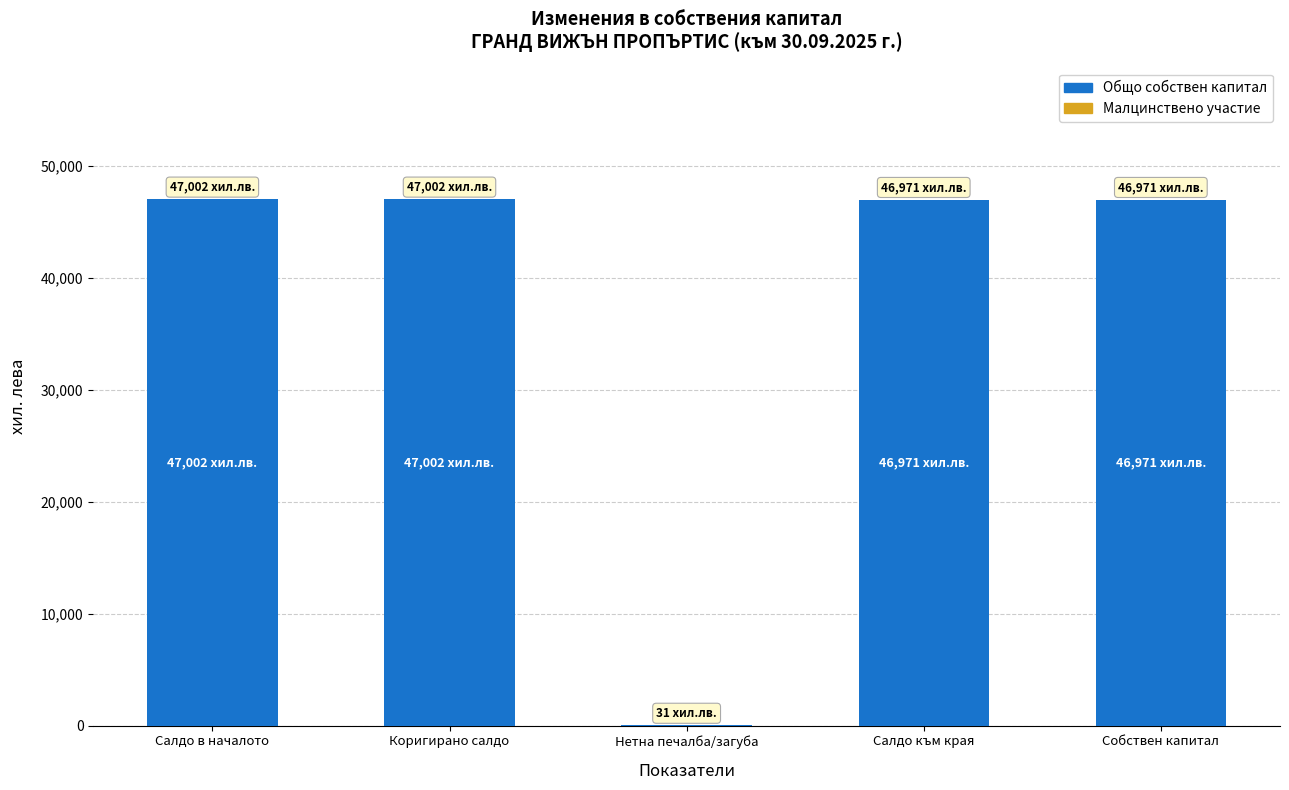

Between Нетна печалба/загуба and Коригирано салдо, which is larger?

Коригирано салдо